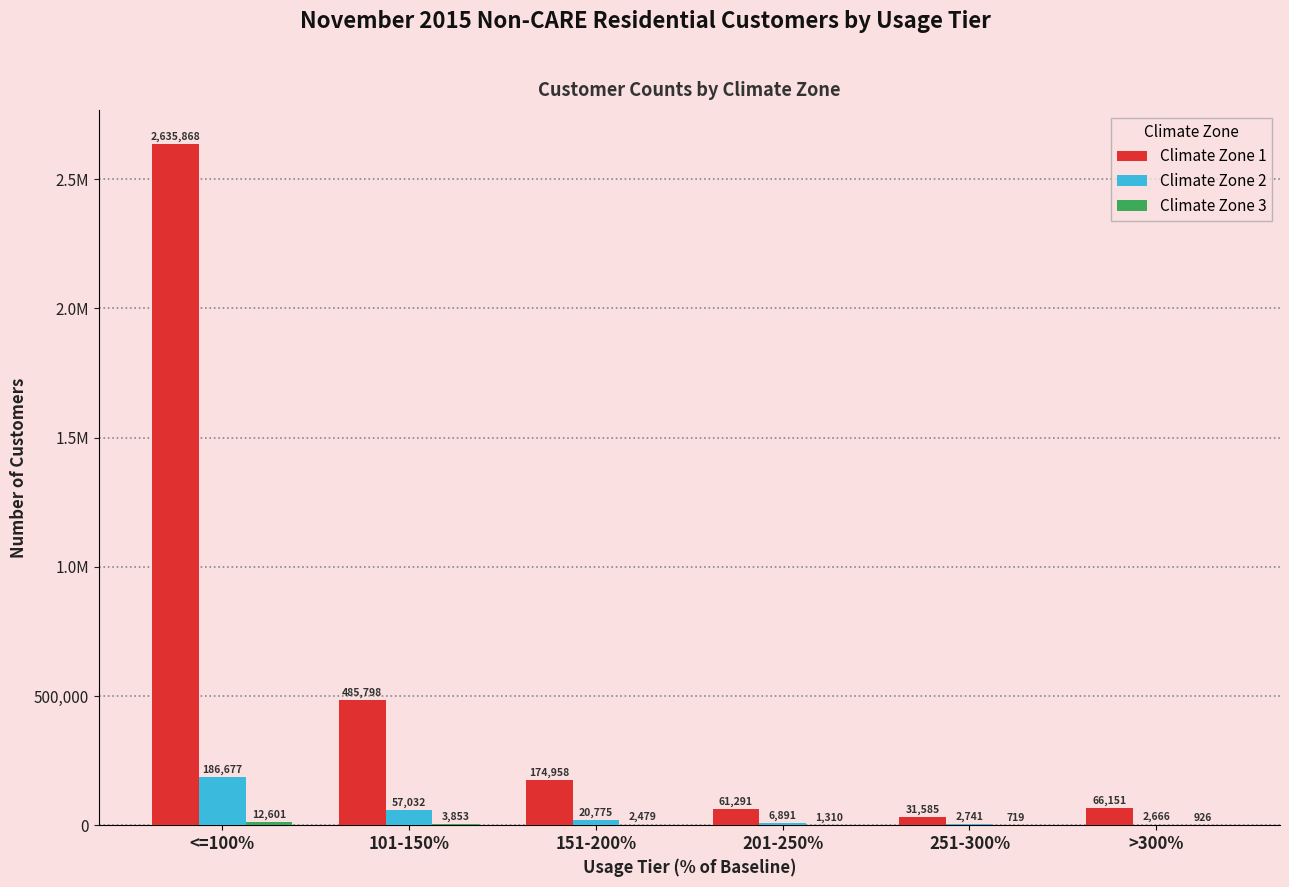

What is the difference between the highest and lowest values at <=100%?

2623267